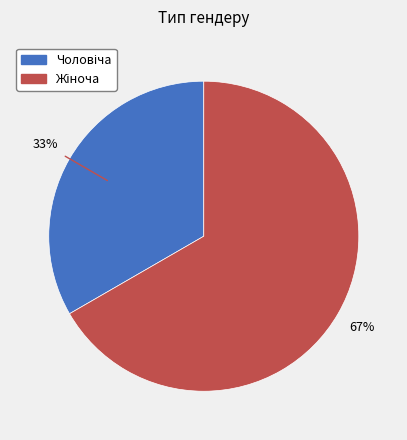

Does any single category account for the majority?

Yes